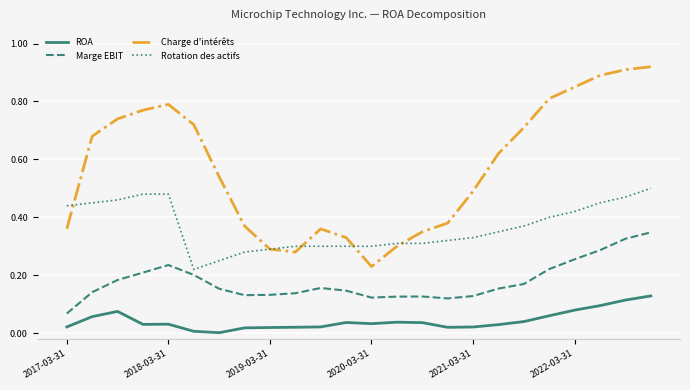

Which series has the widest spread of values?

Charge d'intérêts